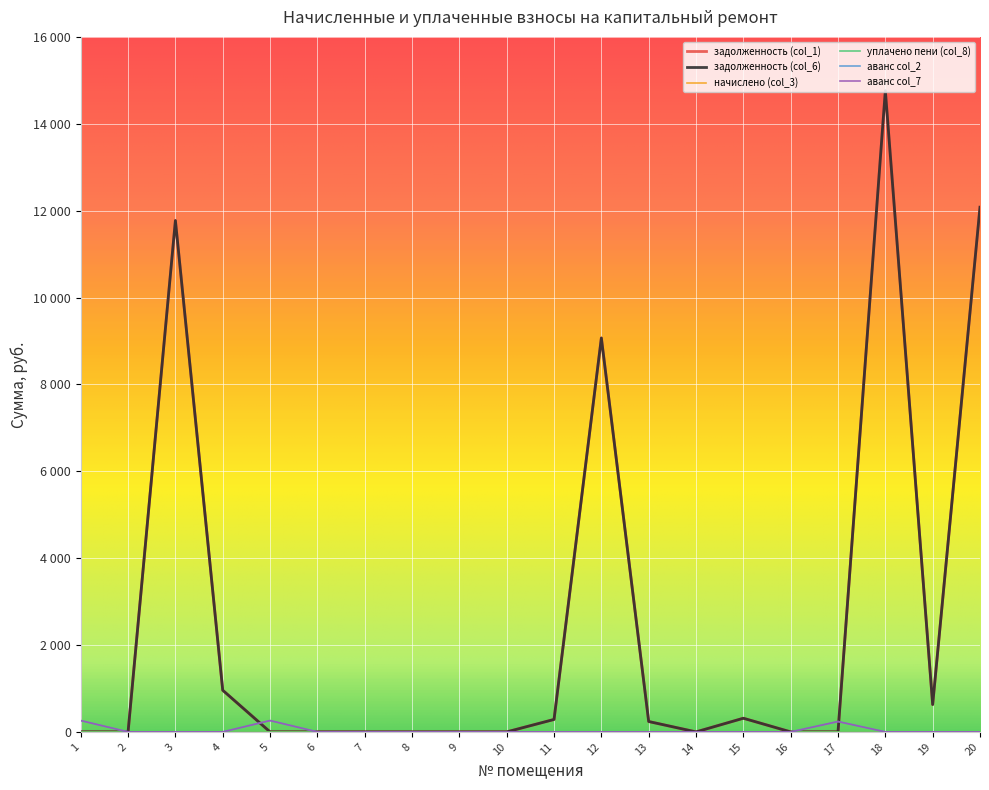

Does the chart display data point markers on the line(s)?

No